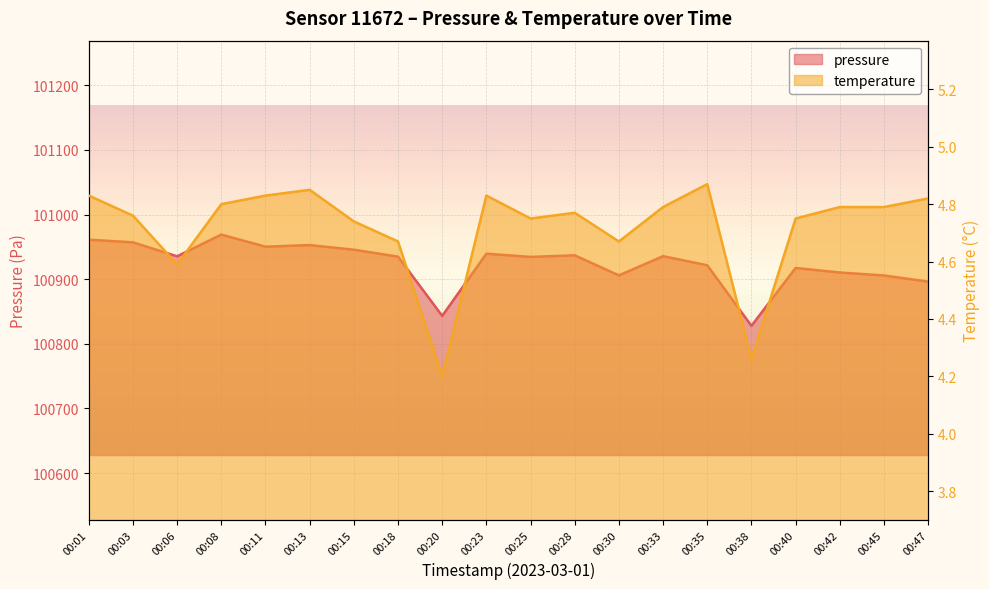

Reading left to right, what are all the values shown in this chart?

pressure: 00:01=100961.2	00:03=100957.0	00:06=100935.4	00:08=100969.0	00:11=100950.3	00:13=100952.8	00:15=100945.6	00:18=100934.9	00:20=100843.3	00:23=100939.4	00:25=100934.5	00:28=100936.9	00:30=100905.9	00:33=100935.6	00:35=100921.6	00:38=100827.9	00:40=100917.4	00:42=100910.3	00:45=100905.8	00:47=100896.2
temperature: 00:01=4.8	00:03=4.8	00:06=4.6	00:08=4.8	00:11=4.8	00:13=4.8	00:15=4.7	00:18=4.7	00:20=4.2	00:23=4.8	00:25=4.8	00:28=4.8	00:30=4.7	00:33=4.8	00:35=4.9	00:38=4.3	00:40=4.8	00:42=4.8	00:45=4.8	00:47=4.8